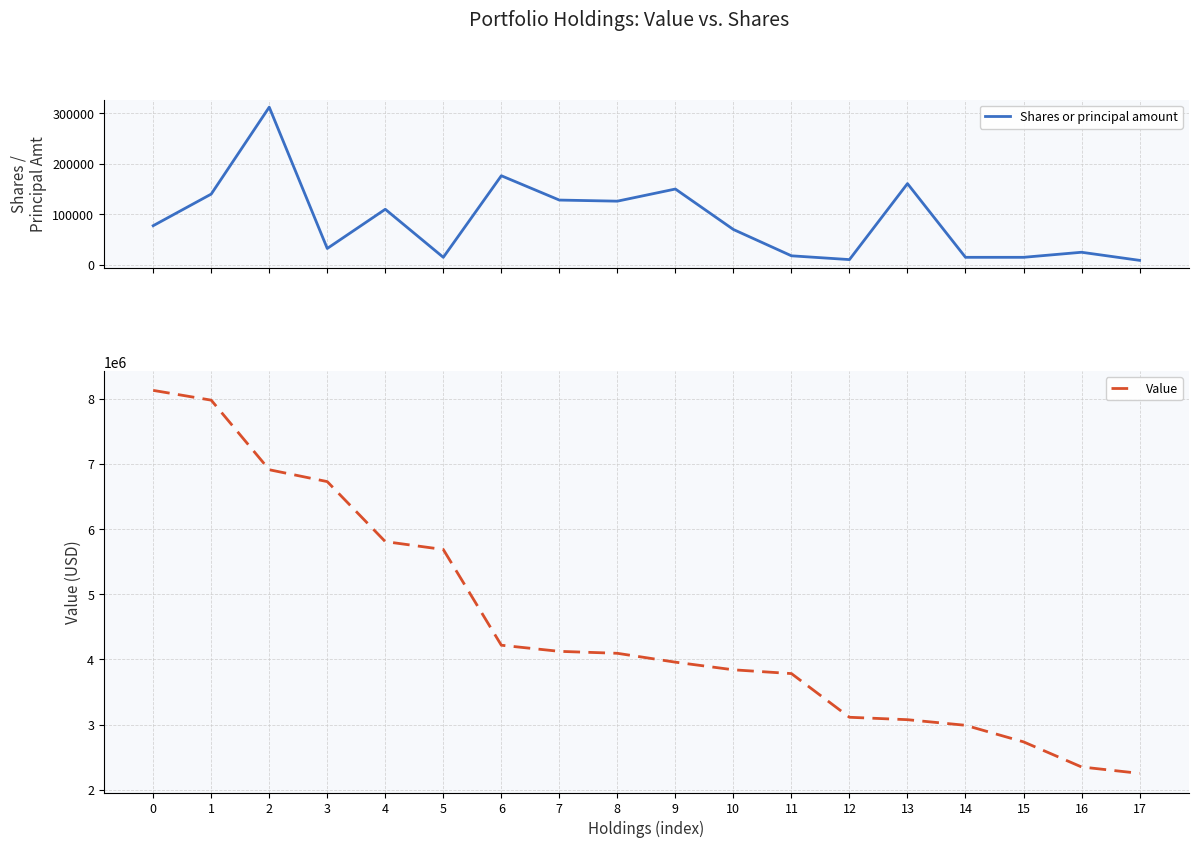

Is it true that Value equals 2737000 at 15?

True